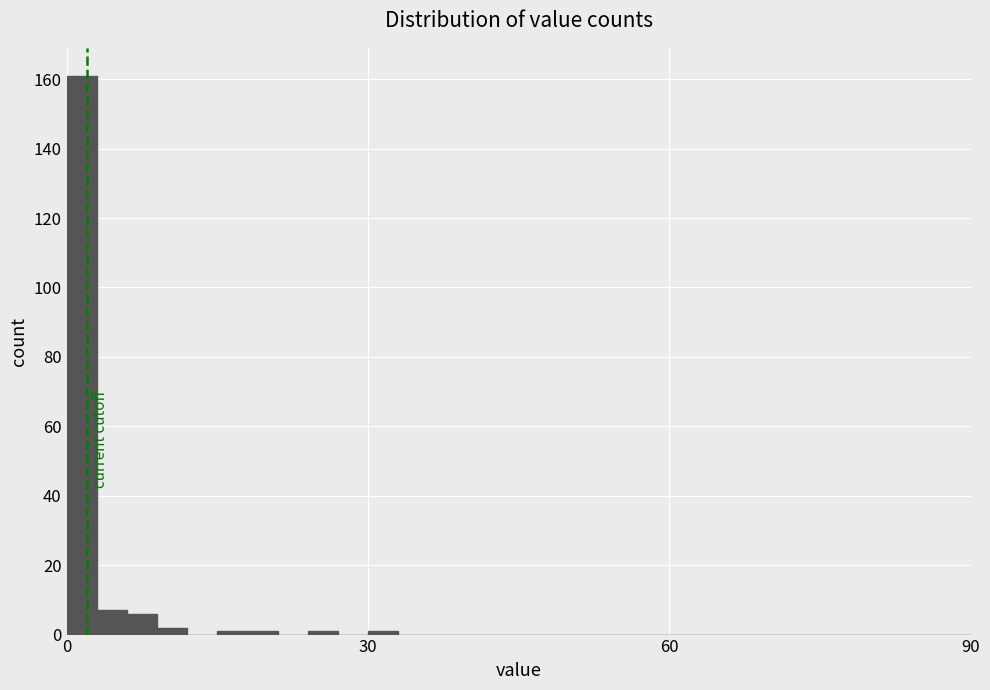

Around what value on the x-axis is the tallest bar? Give the approximate position of its centre, as read against the axis.

0